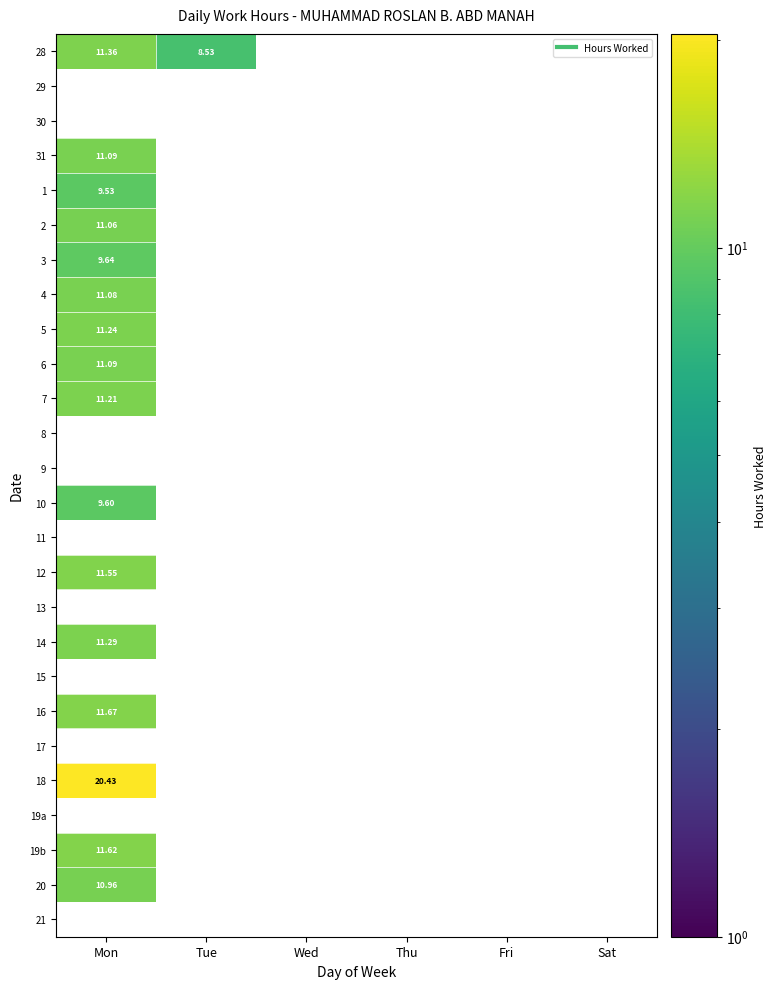

The 16 series shows 2.9 at Mon. True or false?

False